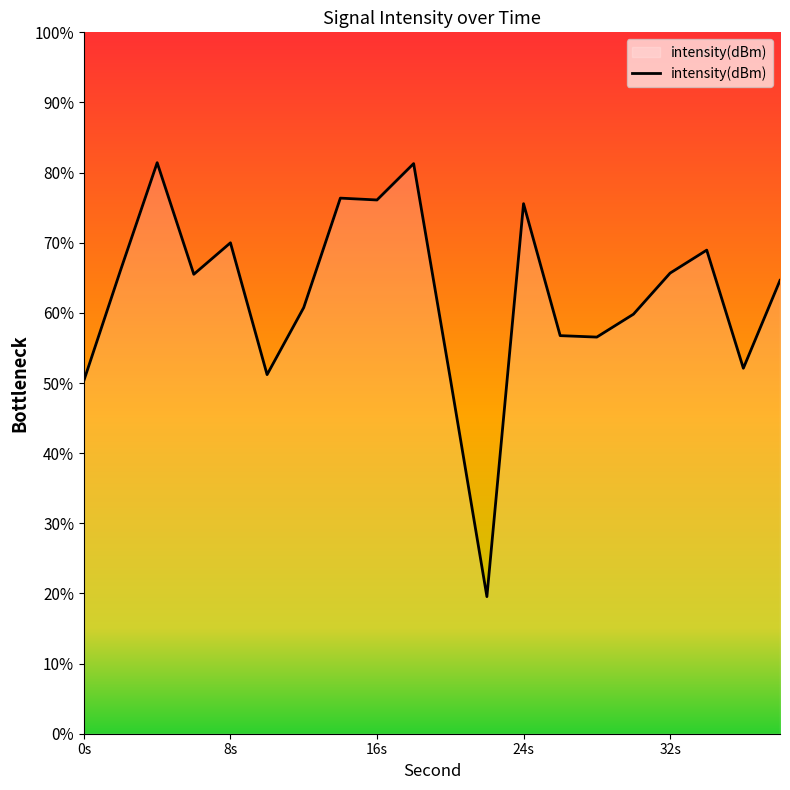

List the labels in order of value, smallest first.

22, 0, 20, 10, 36, 28, 26, 30, 12, 38, 6, 32, 2, 34, 8, 24, 16, 14, 18, 4